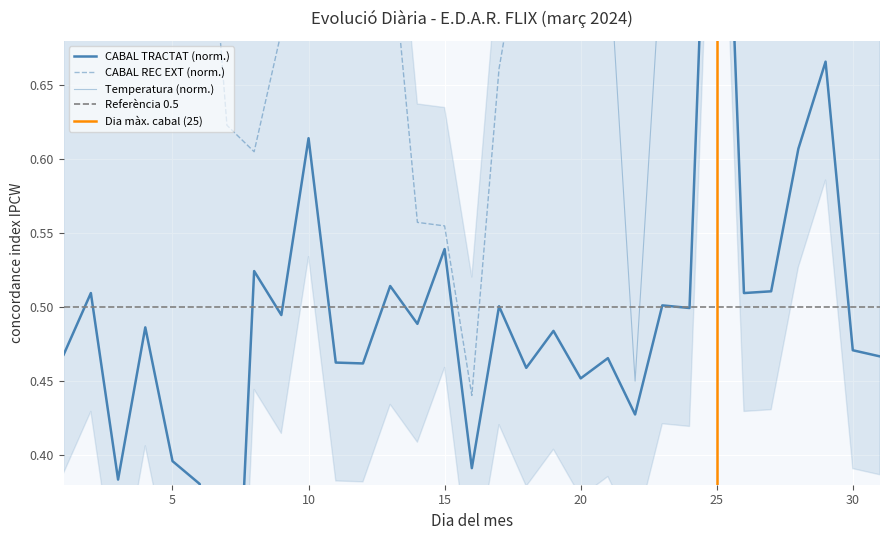

What is the value of the Temperatura reactor (°C) point at the 1st from the left?

0.7